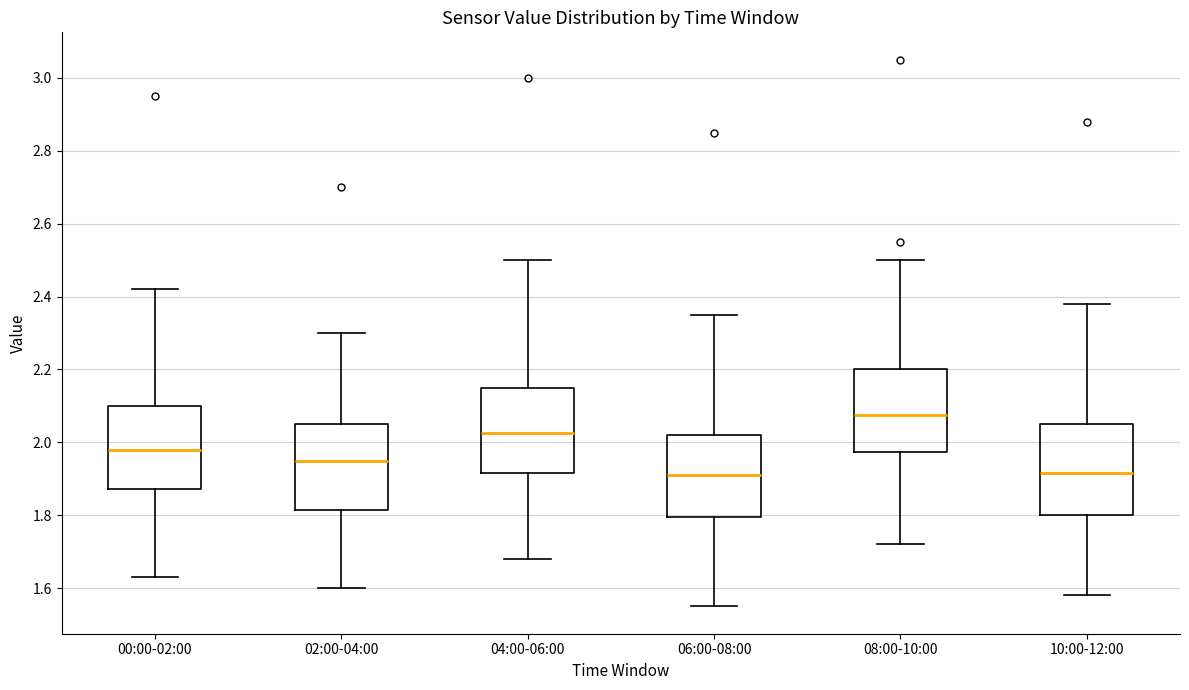

Reading left to right, read every box against the y-axis: the position of its median line, the range the box covers, and the ends of its whiskers. The values are not printed on the chart, so give them approximately, as read against the axis.

00:00-02:00: median 1.98, box 1.88 to 2.10, whiskers 1.64 to 2.42
02:00-04:00: median 1.96, box 1.82 to 2.06, whiskers 1.60 to 2.30
04:00-06:00: median 2.02, box 1.92 to 2.16, whiskers 1.68 to 2.50
06:00-08:00: median 1.92, box 1.80 to 2.02, whiskers 1.56 to 2.36
08:00-10:00: median 2.08, box 1.98 to 2.20, whiskers 1.72 to 2.50
10:00-12:00: median 1.92, box 1.80 to 2.06, whiskers 1.58 to 2.38